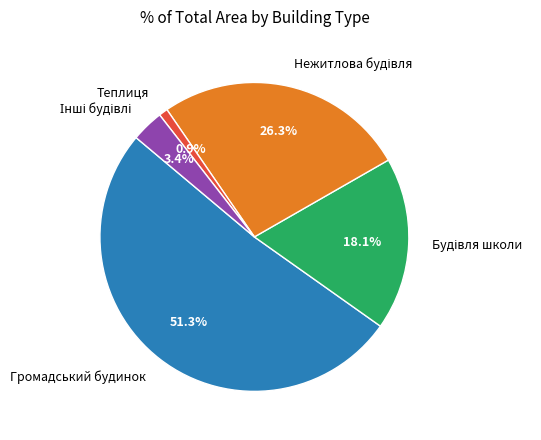

Combined, what portion of the pie is Теплиця and Громадський будинок?

52.2%